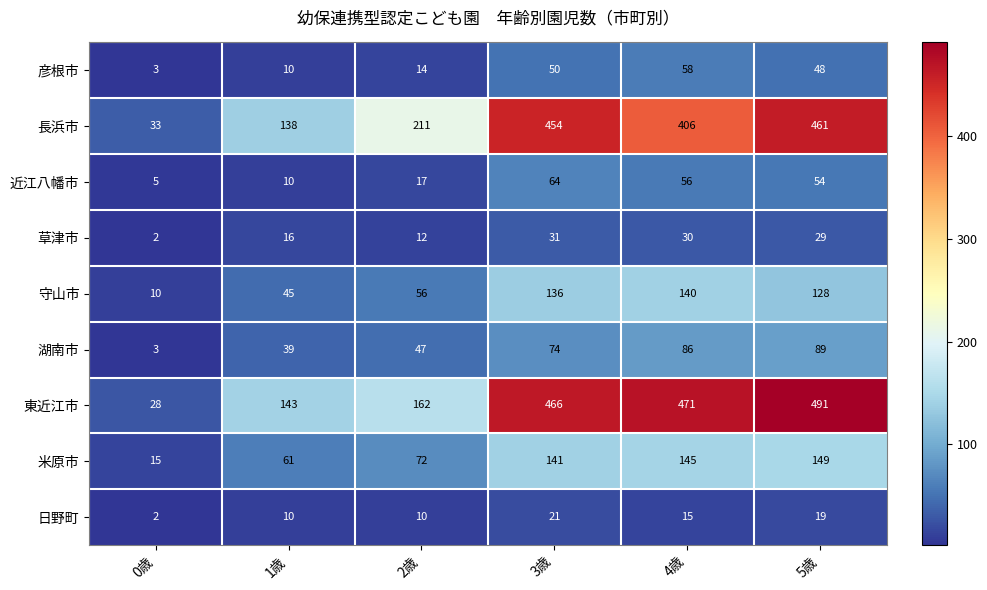

Rank the series by their maximum value, from lowest to highest.

日野町, 草津市, 彦根市, 近江八幡市, 湖南市, 守山市, 米原市, 長浜市, 東近江市